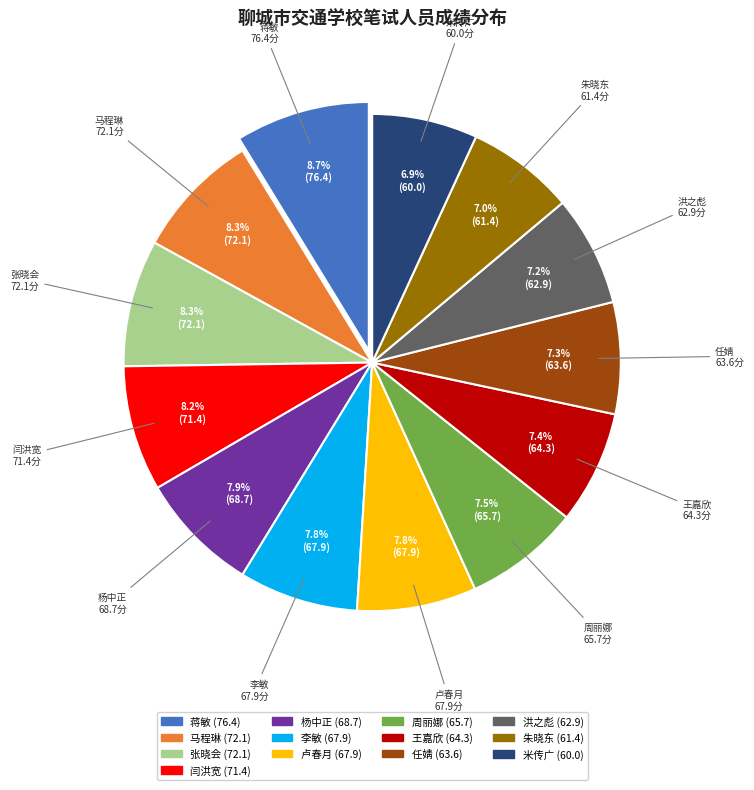

To the nearest percent, what portion does 卢春月 represent?

8%